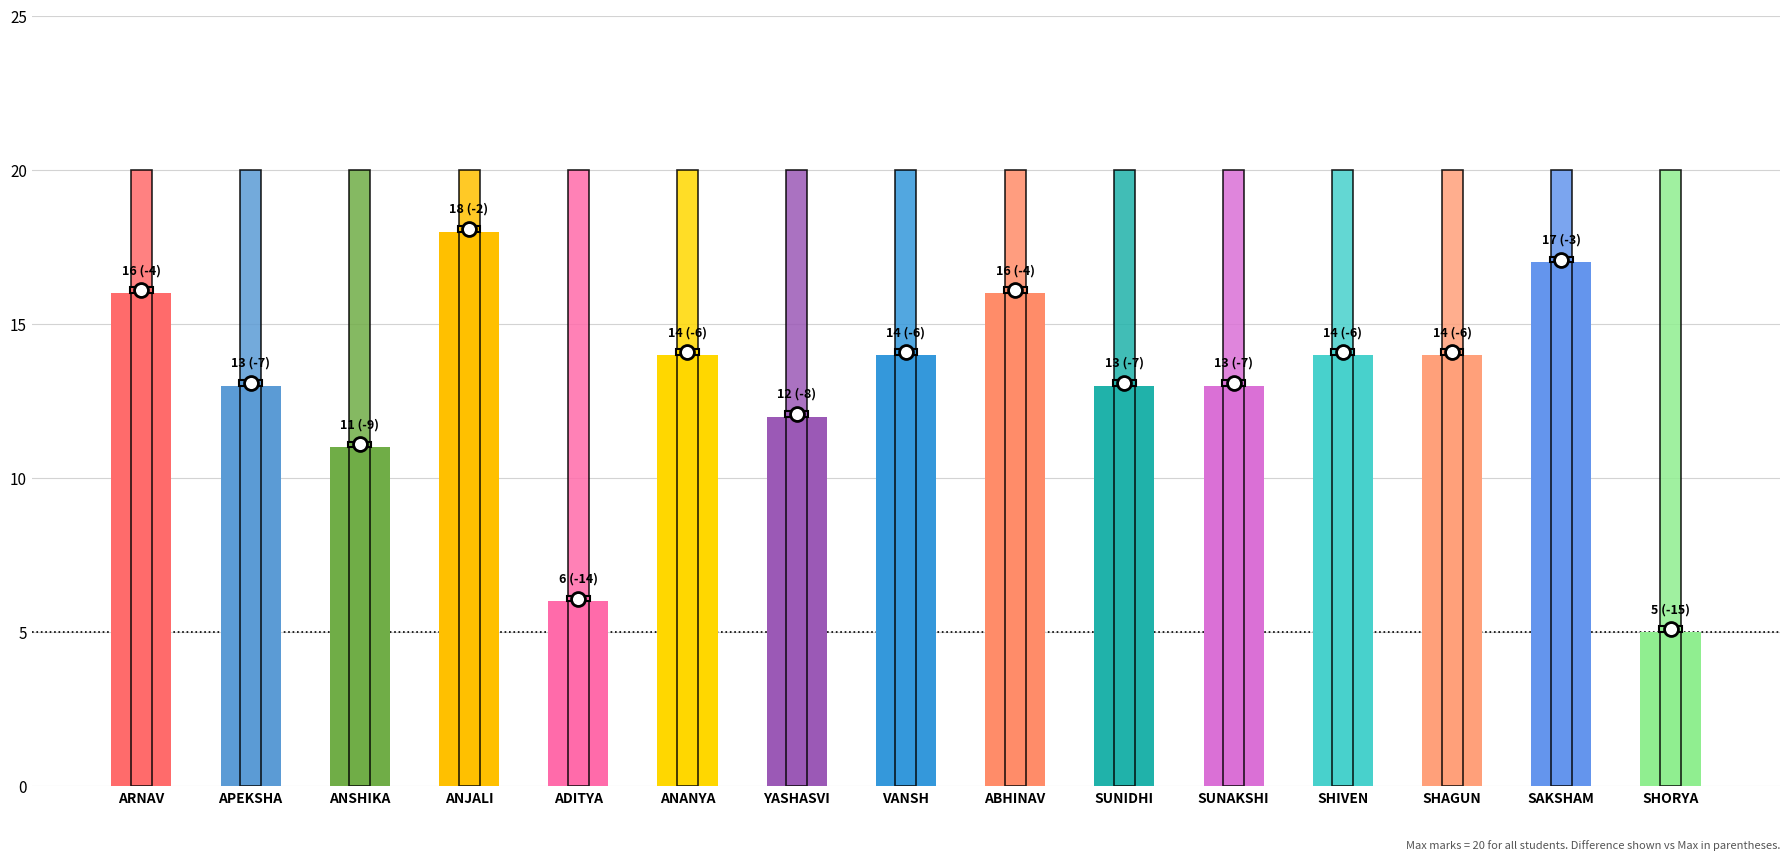

Rank the categories by Max value from lowest to highest.

ARNAV, APEKSHA, ANSHIKA, ANJALI, ADITYA, ANANYA, YASHASVI, VANSH, ABHINAV, SUNIDHI, SUNAKSHI, SHIVEN, SHAGUN, SAKSHAM, SHORYA